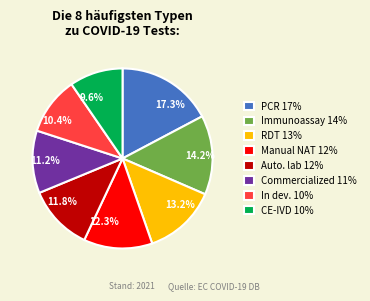

Does any single category account for the majority?

No